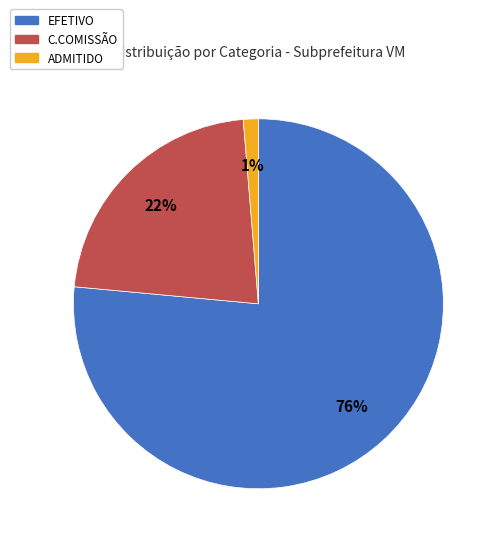

What is the largest slice in the pie chart?

EFETIVO